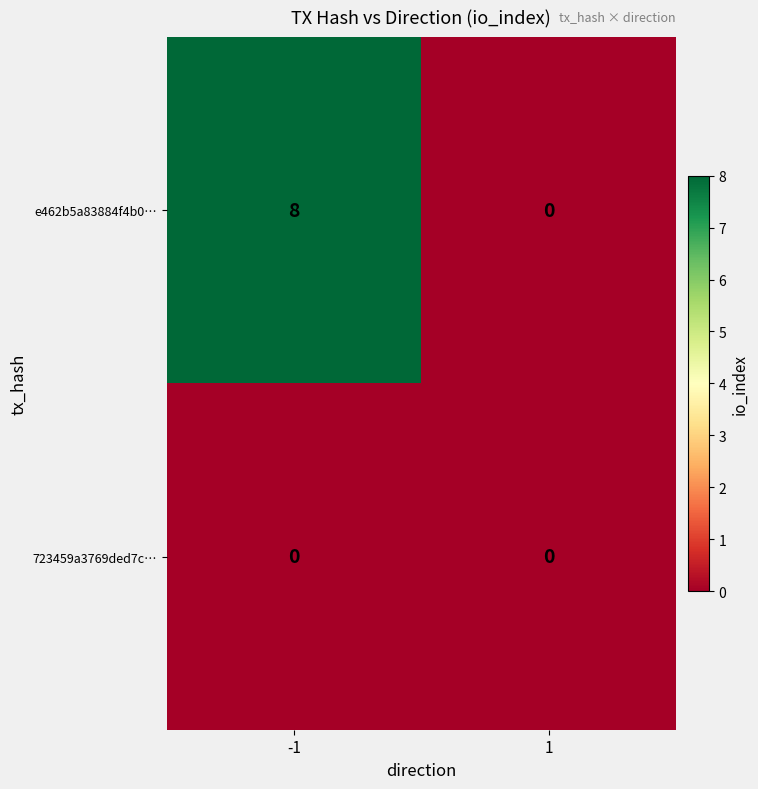

What is the total value across all series at -1?

8